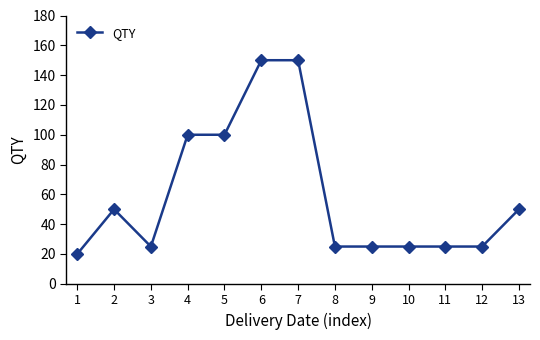

What is the difference between the second highest and minimum values?

130